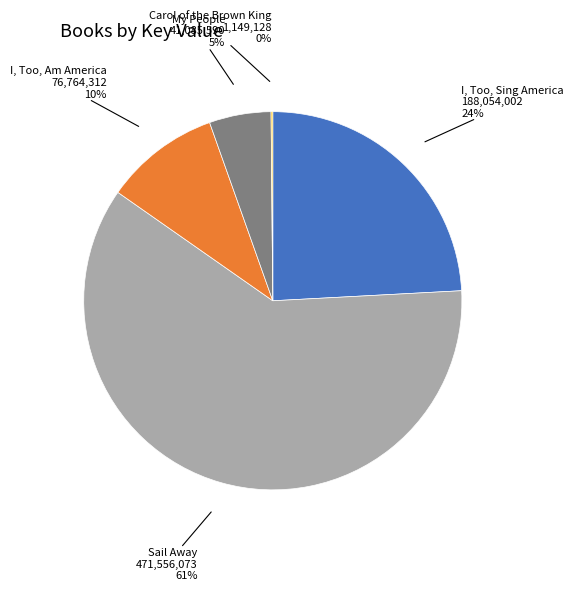

To the nearest percent, what portion does Sail Away represent?

61%